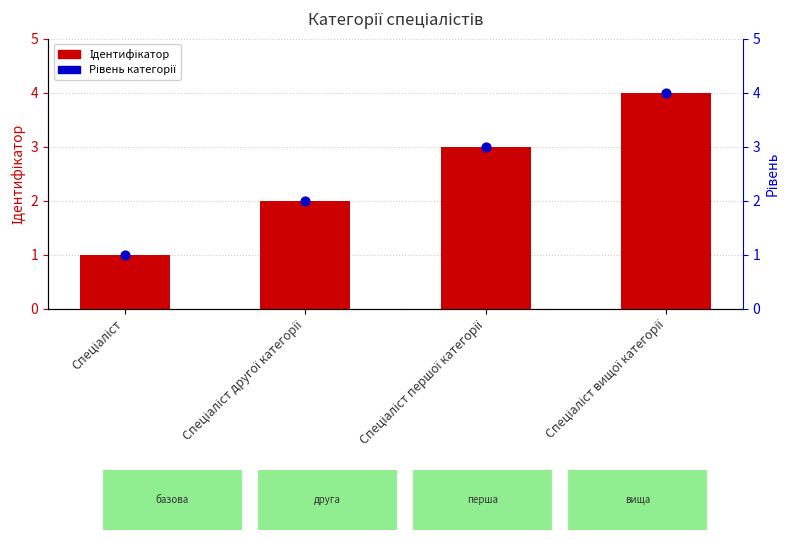

Which series contains the lowest Y value?

Ідентифікатор